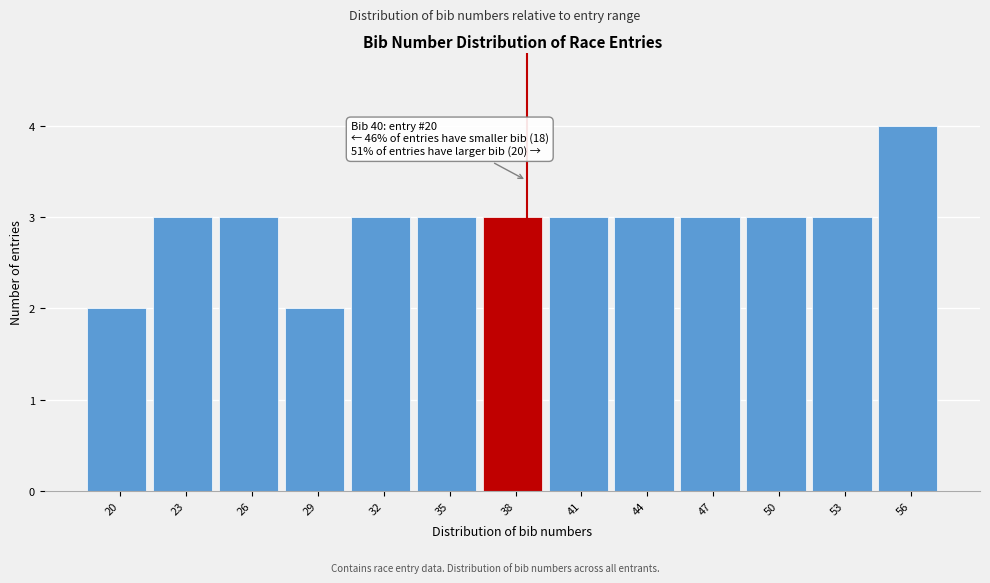

Reading left to right, extract all data points from this chart.

2	3	3	2	3	3	3	3	3	3	3	3	4